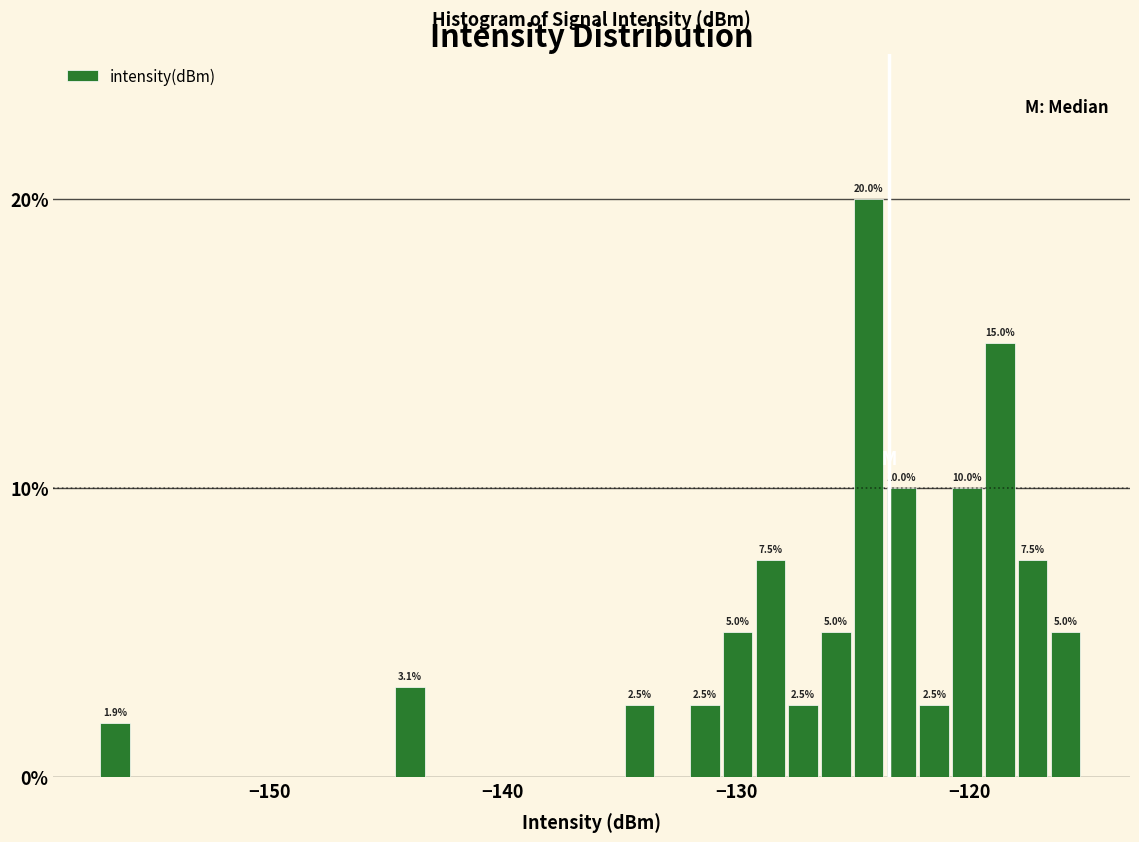

Around what value on the x-axis is the tallest bar? Give the approximate position of its centre, as read against the axis.

-124